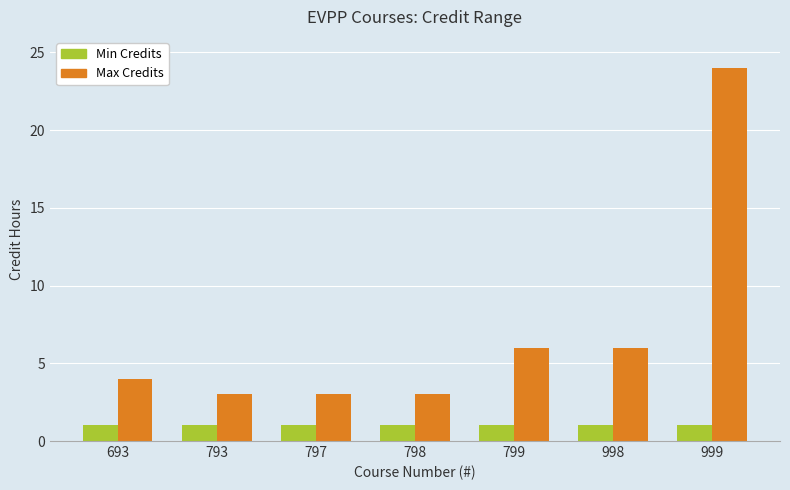

What is the difference between the highest and lowest values at 693?

3